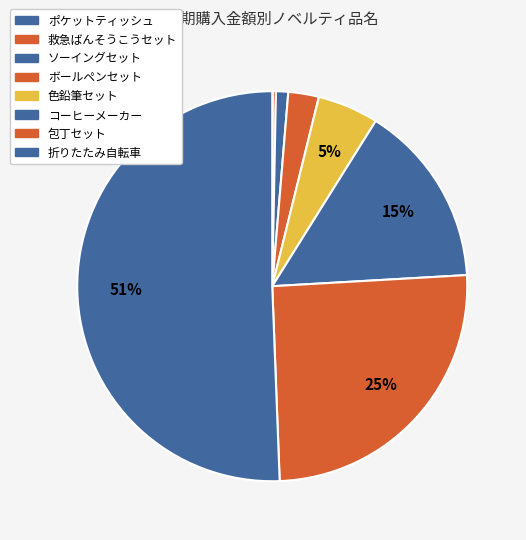

What is the change in value from ソーイングセット to ボールペンセット?

+30000